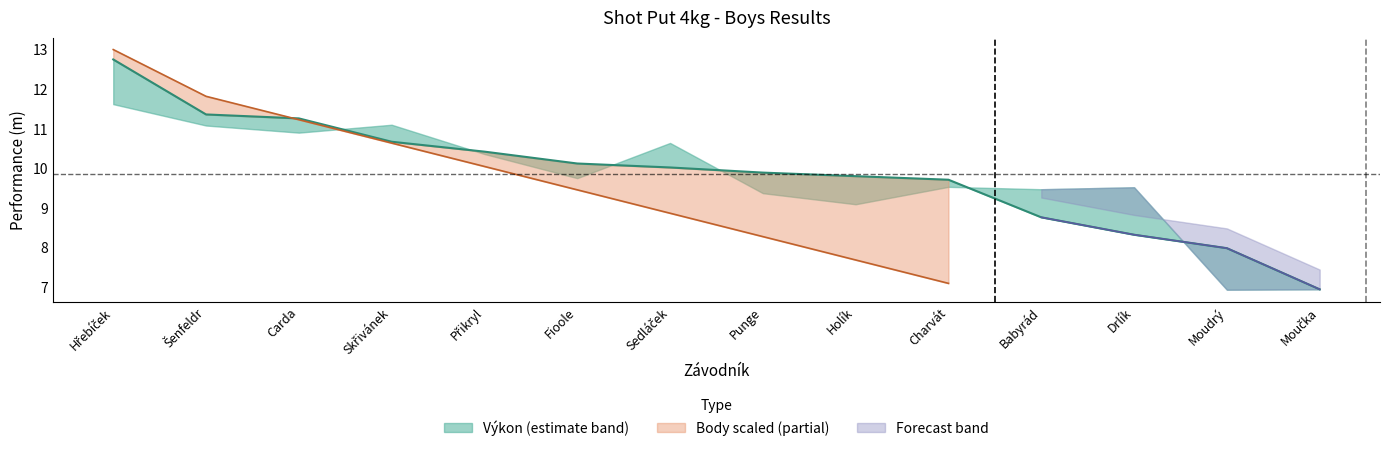

What is the approximate value of SB at Punge Samuel?

9.4